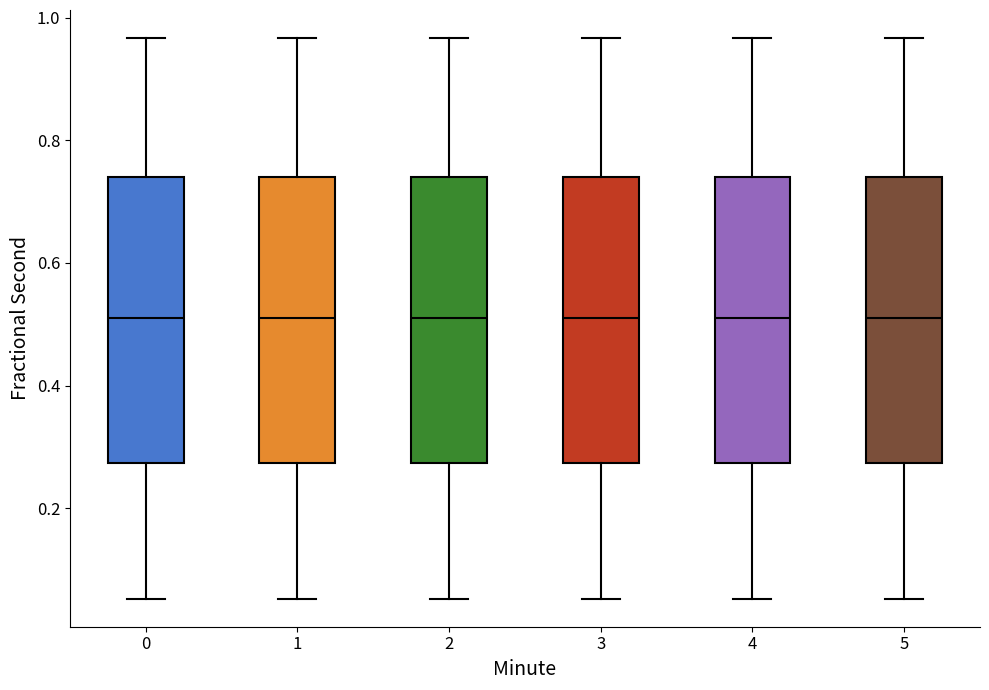

Reading left to right, read every box against the y-axis: the position of its median line, the range the box covers, and the ends of its whiskers. The values are not printed on the chart, so give them approximately, as read against the axis.

0: median 0.50, box 0.28 to 0.74, whiskers 0.06 to 0.96
1: median 0.50, box 0.28 to 0.74, whiskers 0.06 to 0.96
2: median 0.50, box 0.28 to 0.74, whiskers 0.06 to 0.96
3: median 0.50, box 0.28 to 0.74, whiskers 0.06 to 0.96
4: median 0.50, box 0.28 to 0.74, whiskers 0.06 to 0.96
5: median 0.50, box 0.28 to 0.74, whiskers 0.06 to 0.96